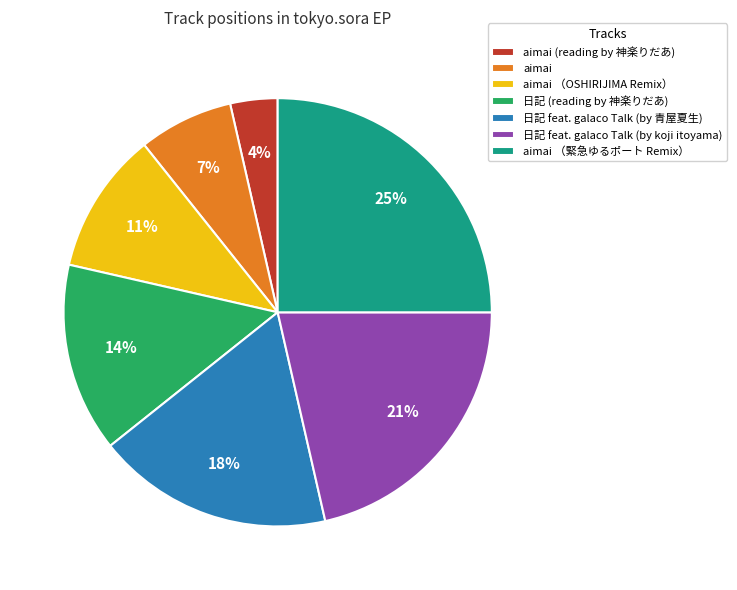

Combined, do aimai （OSHIRIJIMA Remix） and aimai account for over 50%?

No